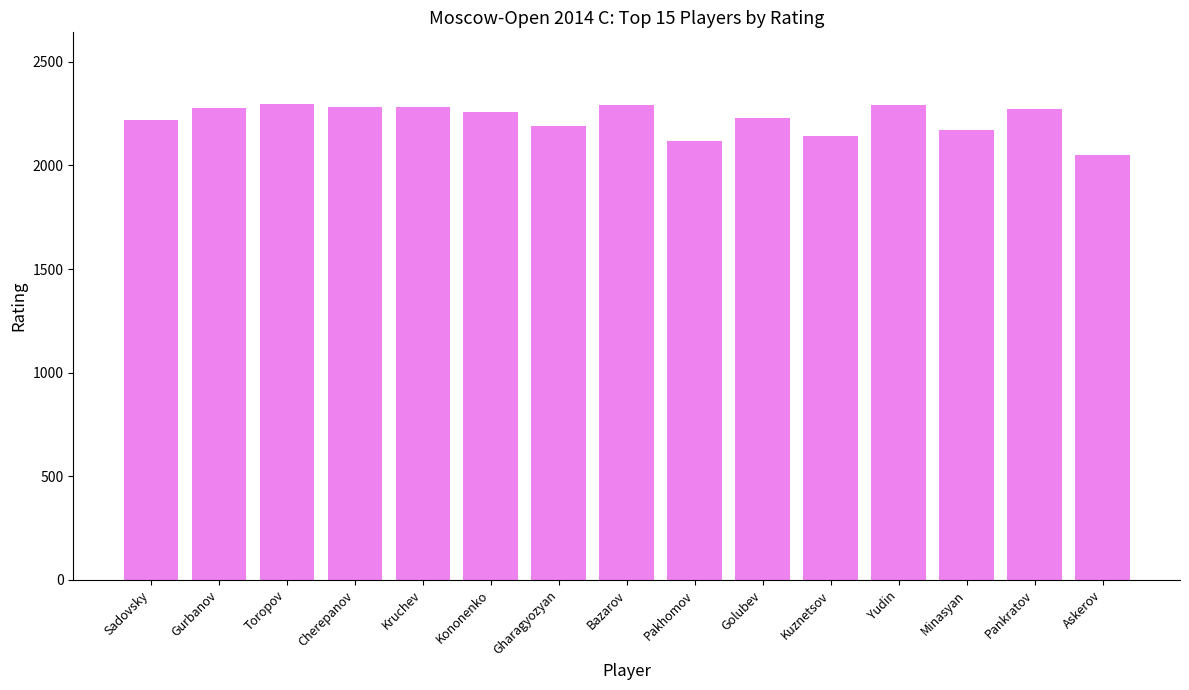

The chart shows a value of 1153 at Kruchev. True or false?

False